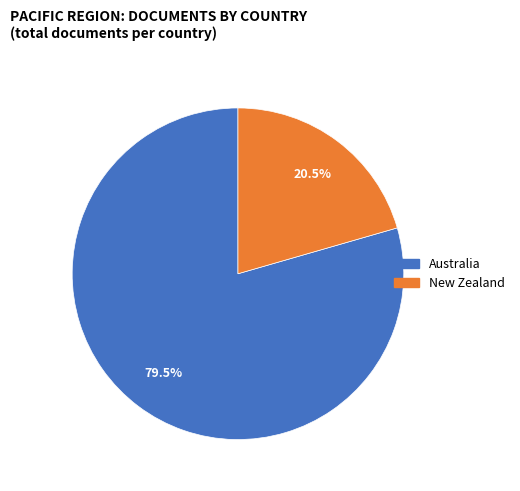

What percentage is NOT represented by Australia?

20.5%